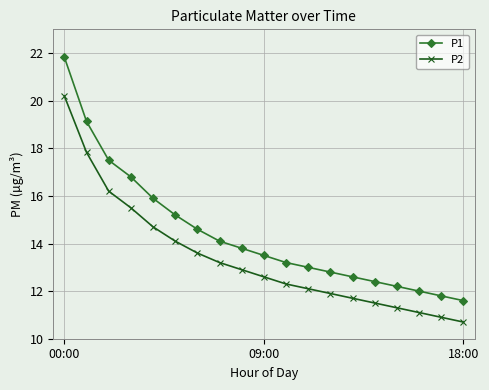

True or false: P1 and P2 intersect in this chart.

False